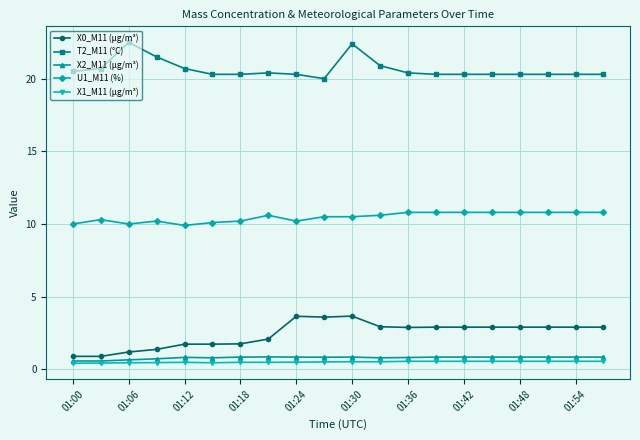

What is the value of the X2_M11 (μg/m³) point at the 14th from the left?

0.8